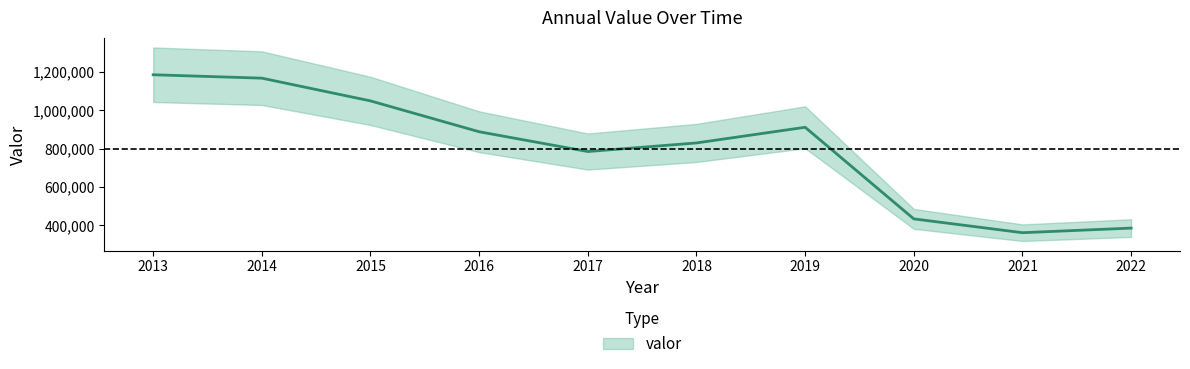

The chart shows a value of 664813 at 2022. True or false?

False